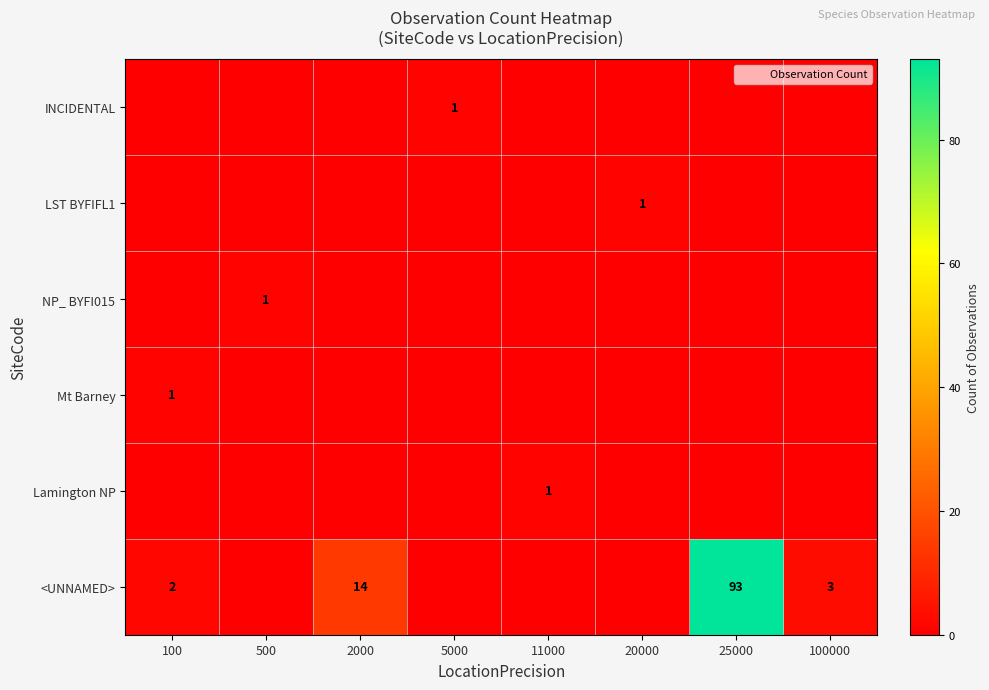

How many categories are shown in the chart?

8